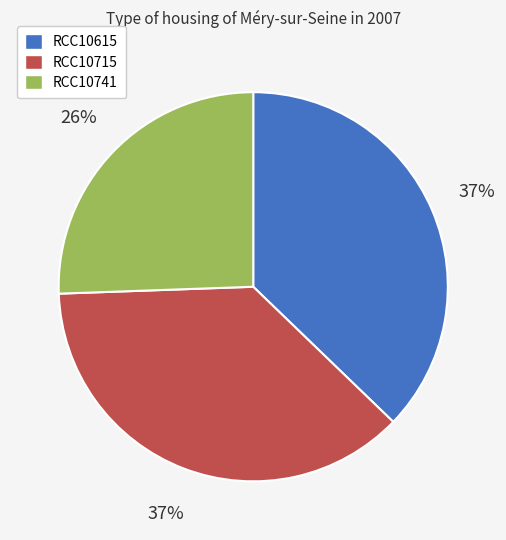

Count the number of slices in the pie.

3